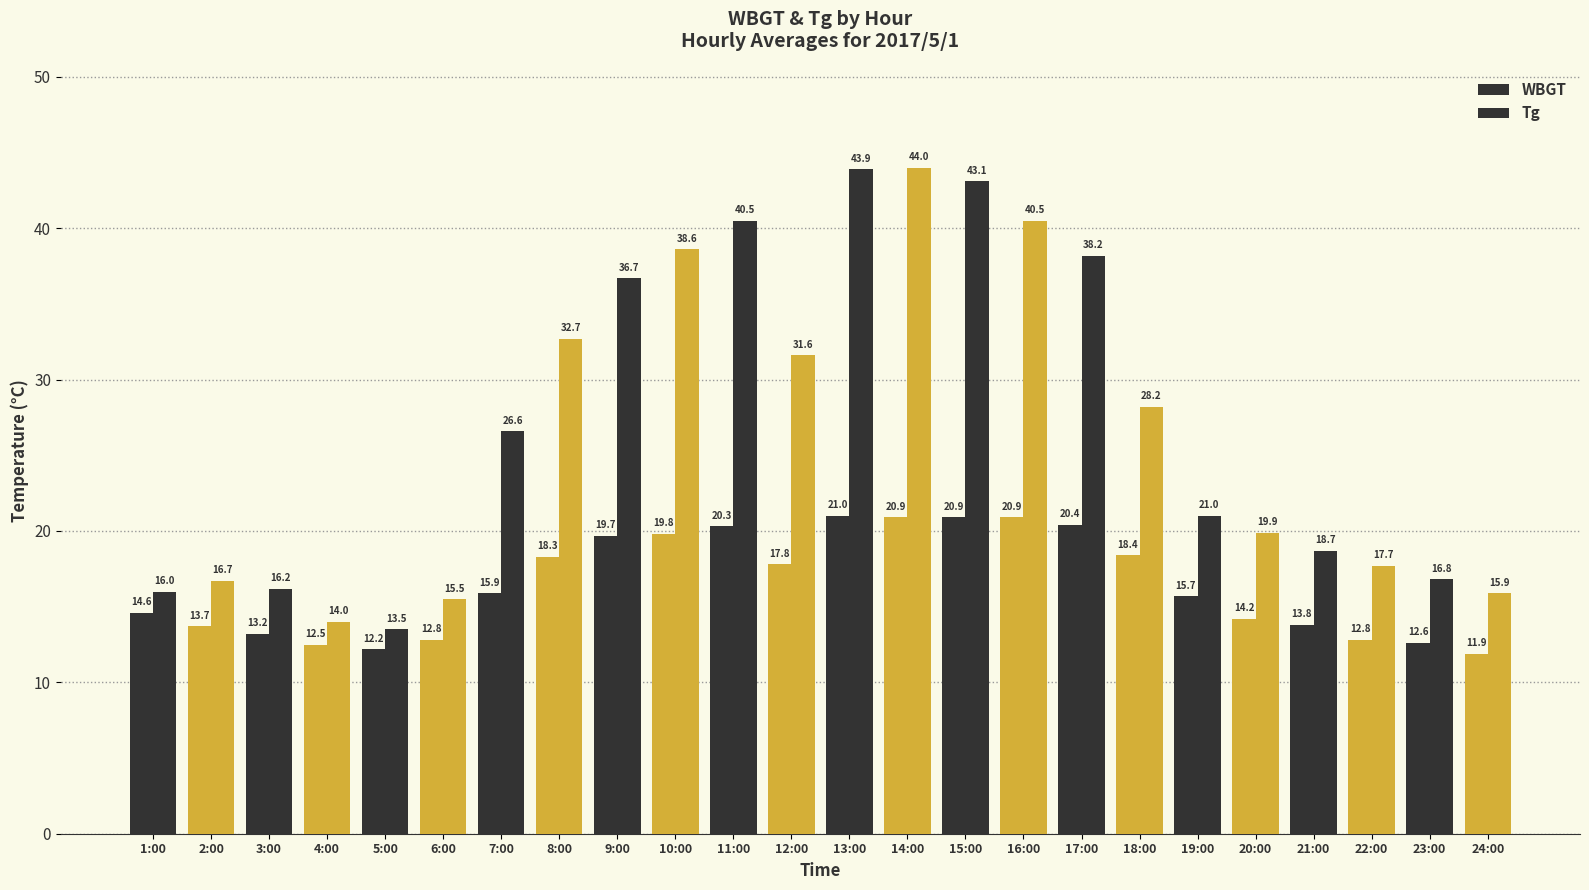

How many bars are there in each group?

2